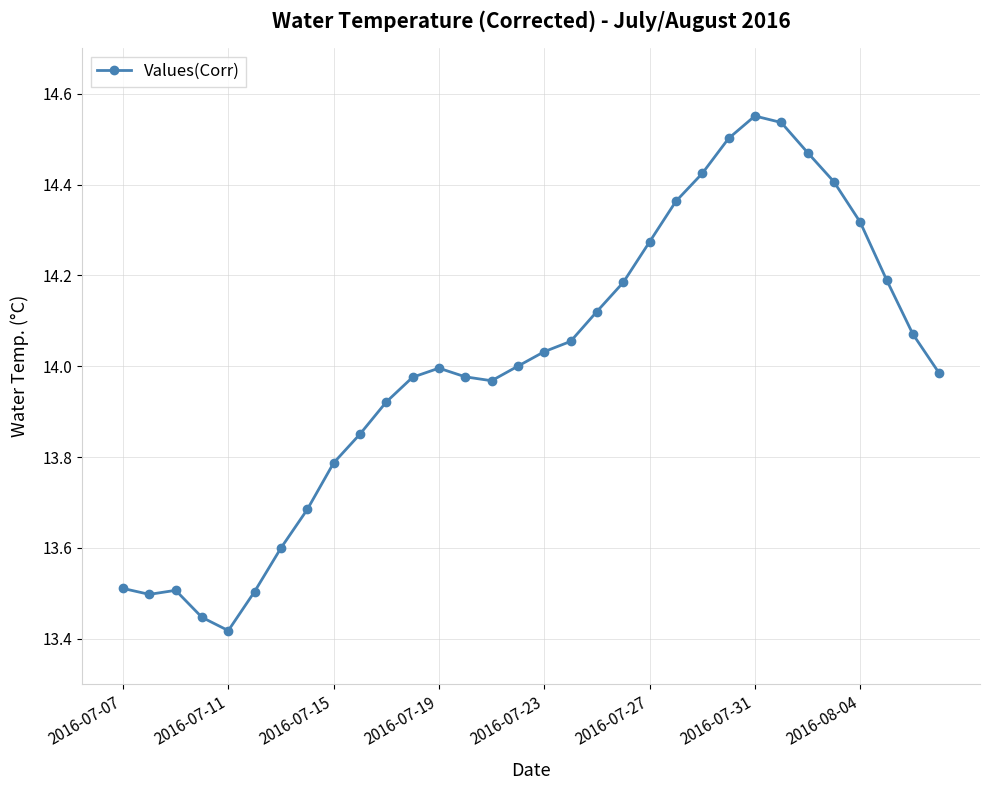

What is the difference between the second highest and minimum values?

1.1